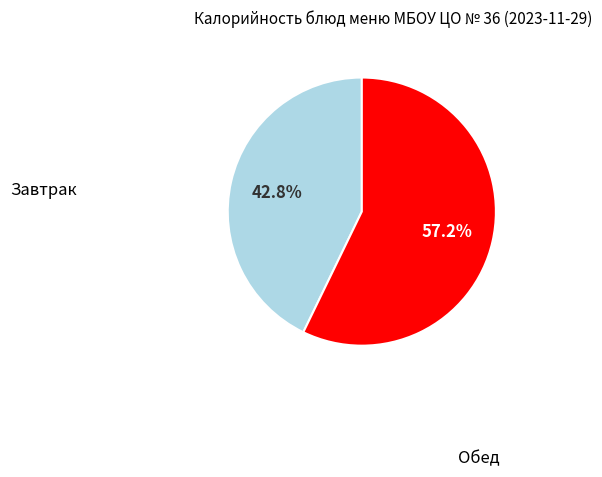

How many segments does this pie chart have?

2